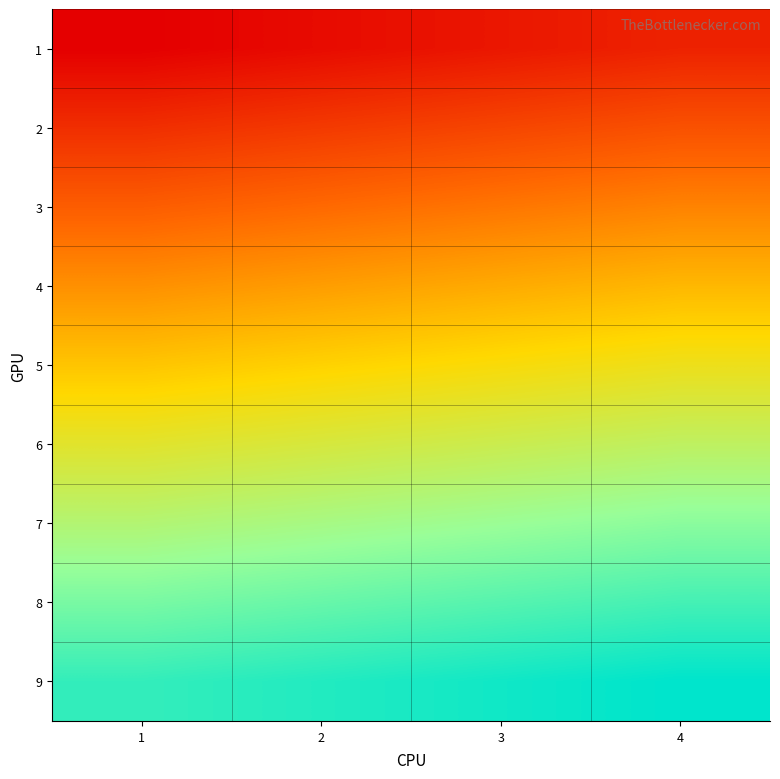

At which category is the sum across all series the highest?

4